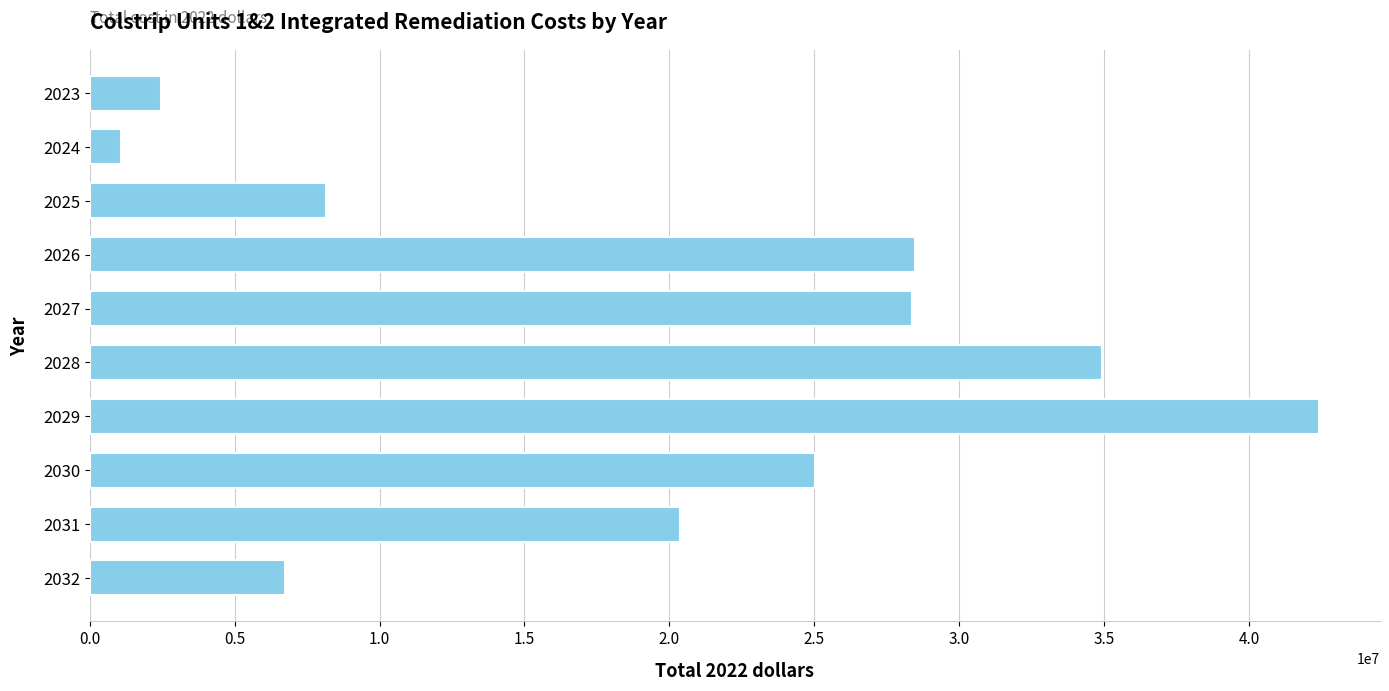

How many values are below 25031000?

5